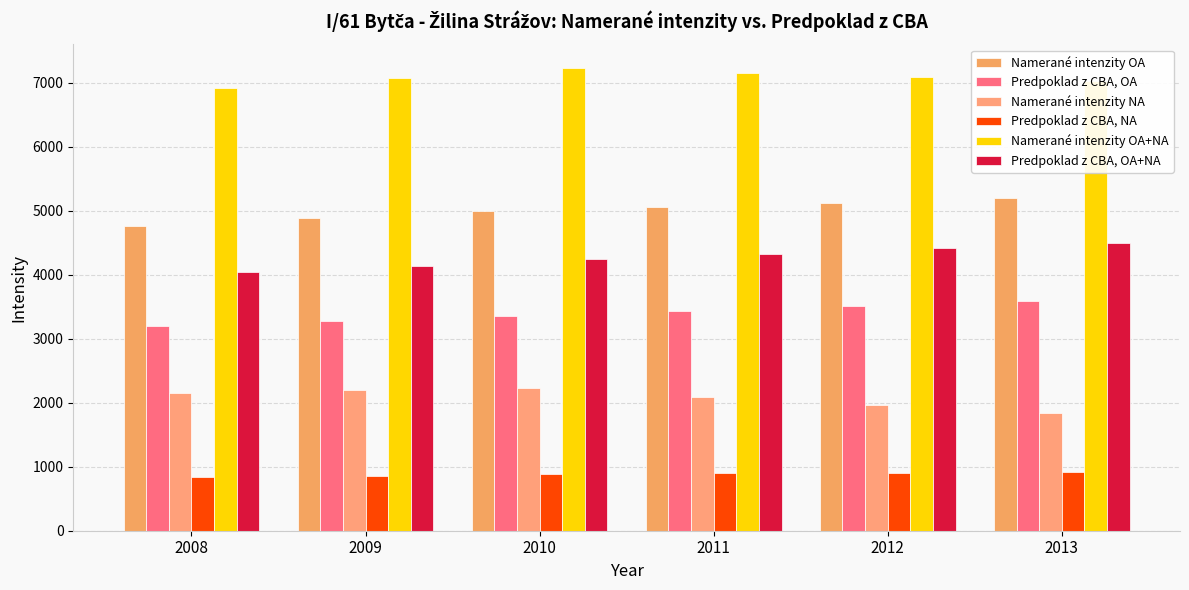

What is the value of the Predpoklad z CBA, OA+NA bar at the 2nd from the left?

4140